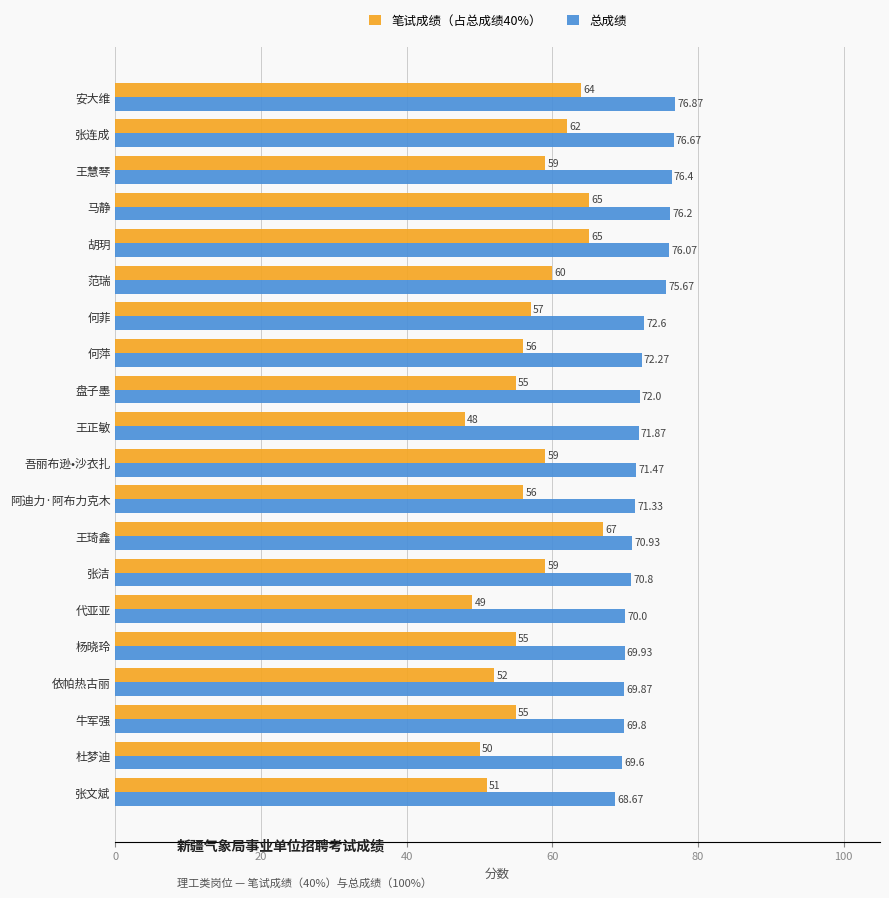

Which series changed the most between 吾丽布逊•沙衣扎 and 张洁?

总成绩